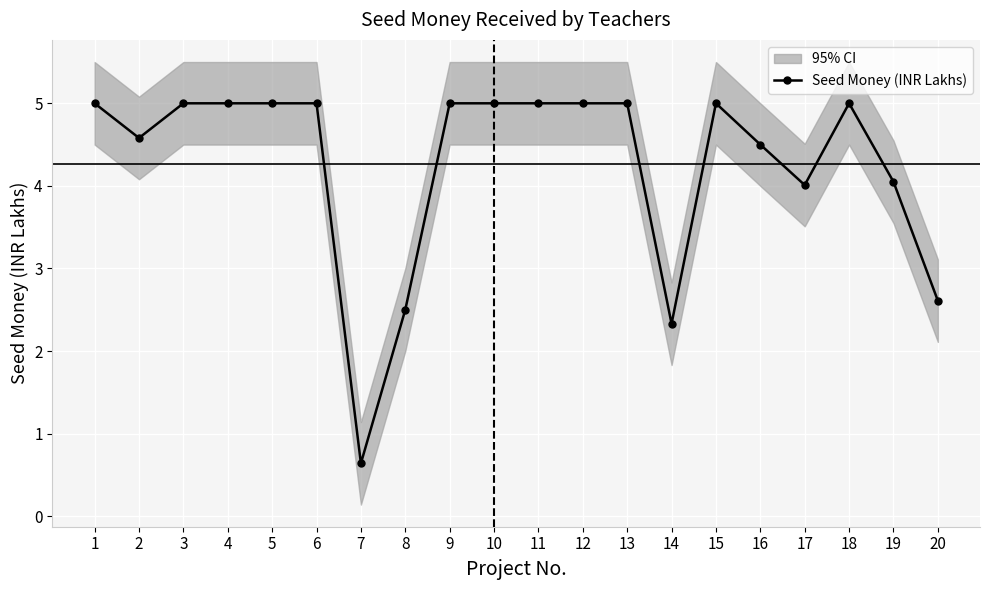

Which has a higher value, 20 or 12?

12